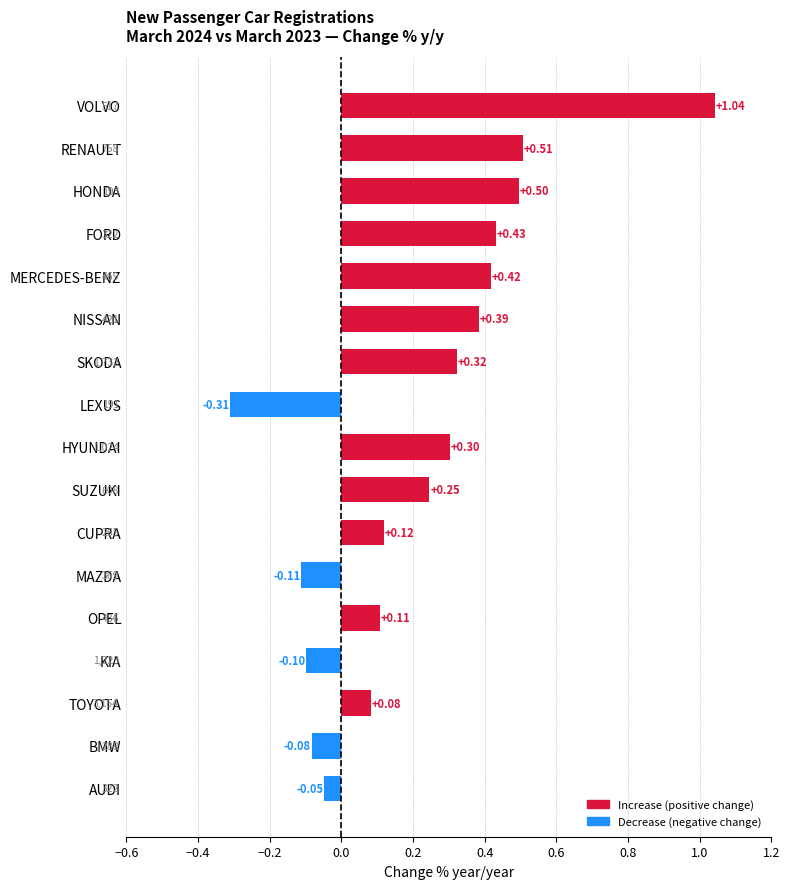

How many values exceed 0?

12